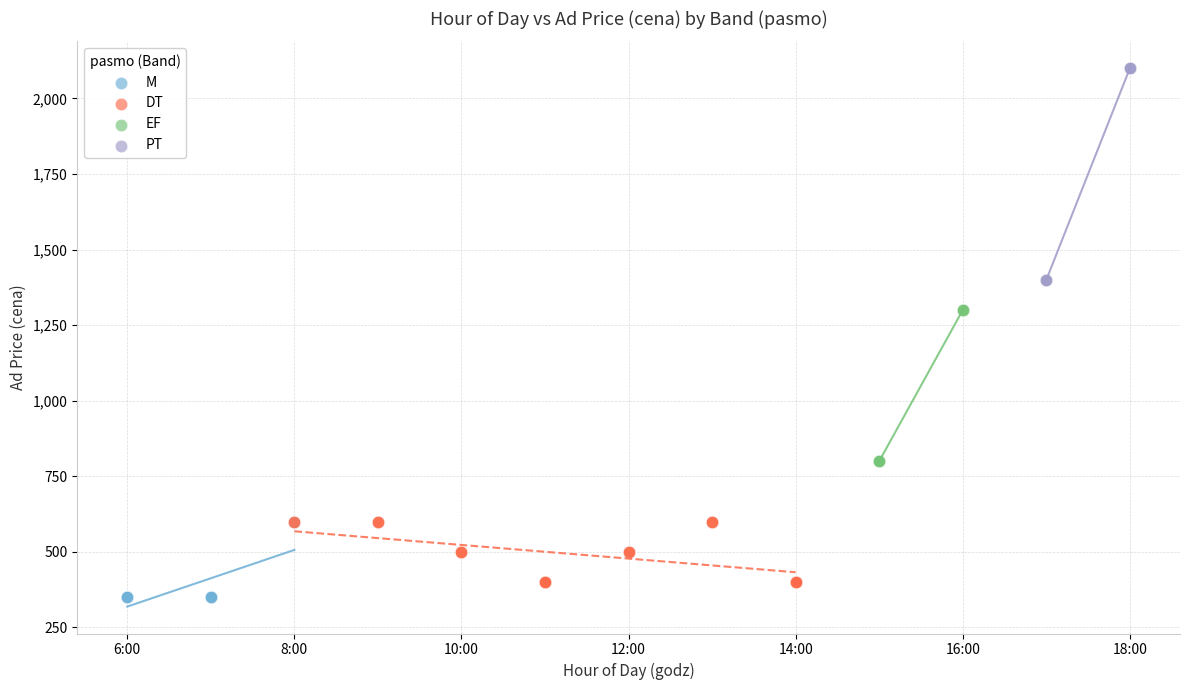

Which series has the largest Y range (max minus min)?

PT